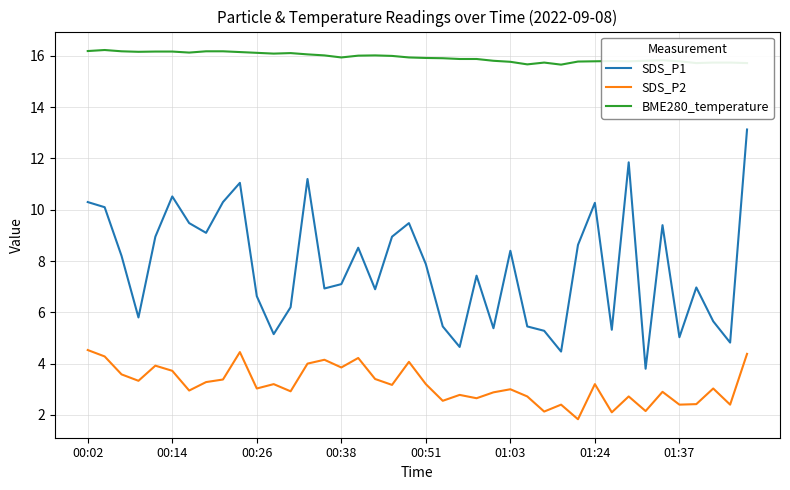

List the series in order of their peak value, highest first.

BME280_temperature, SDS_P1, SDS_P2